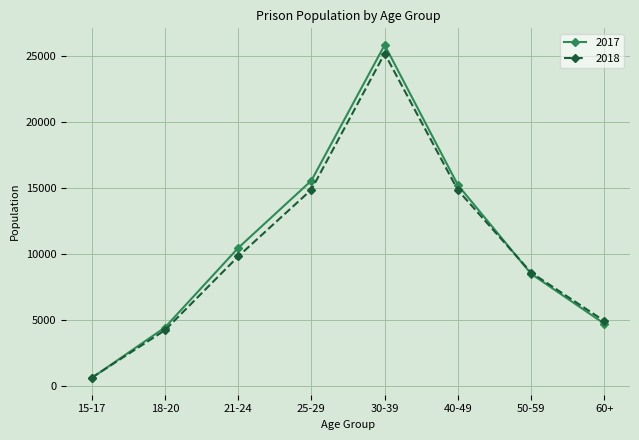

What is the sum of all 2018 values?

83263